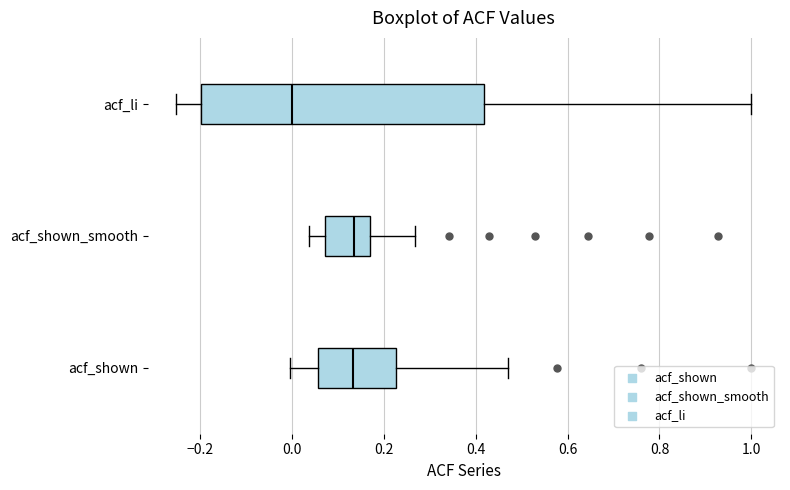

Where does the left whisker of the box for acf_shown end on the x-axis? The values are not printed on the chart, so give them approximately, as read against the axis.

0.00